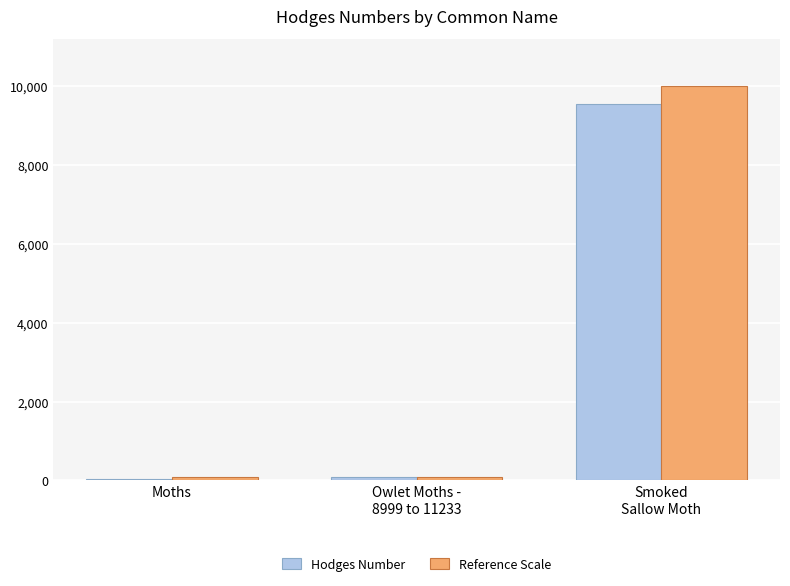

What are all the series names shown in the legend?

Hodges Number, Reference Scale